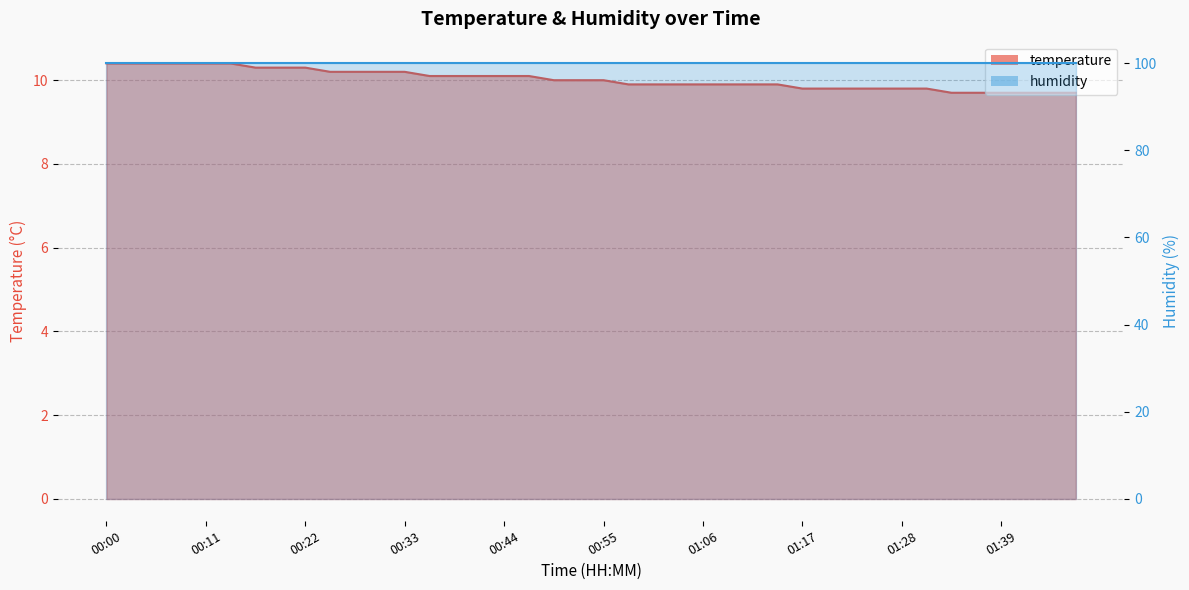

At which label is the value closest to 10?

00:50